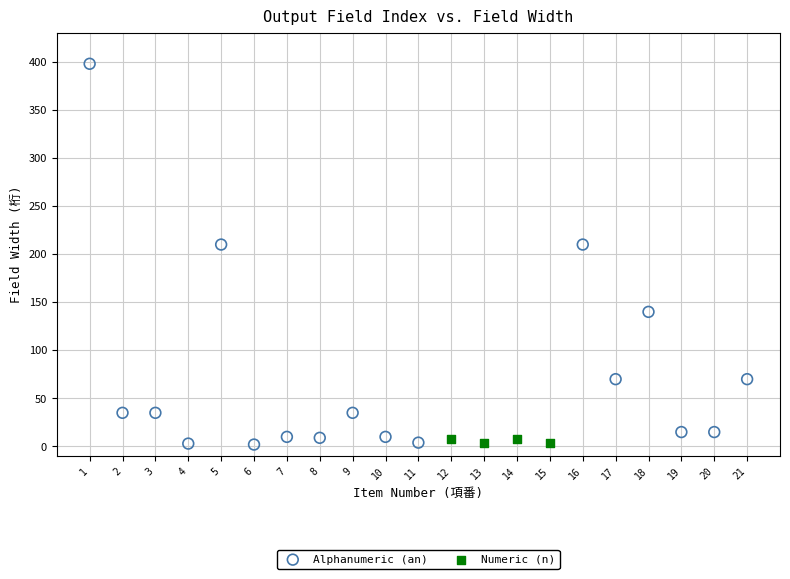

Which series has the widest spread of Y values?

Alphanumeric (an)